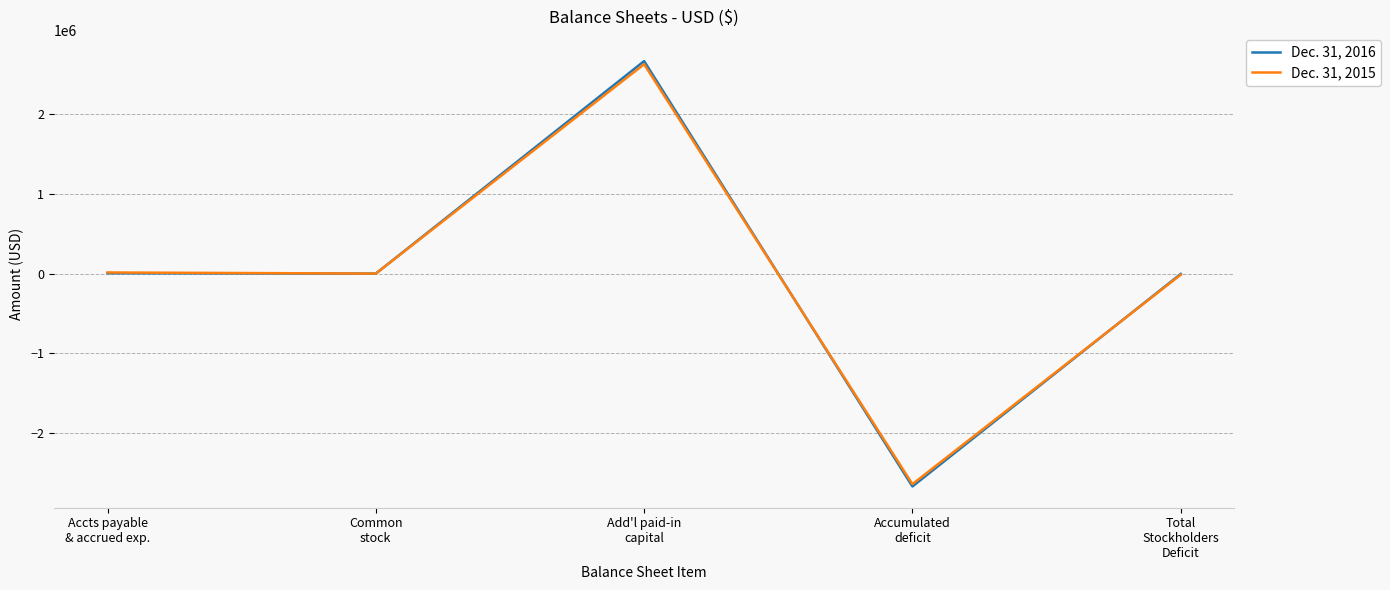

At which category is the sum across all series the highest?

Add'l paid-in
capital